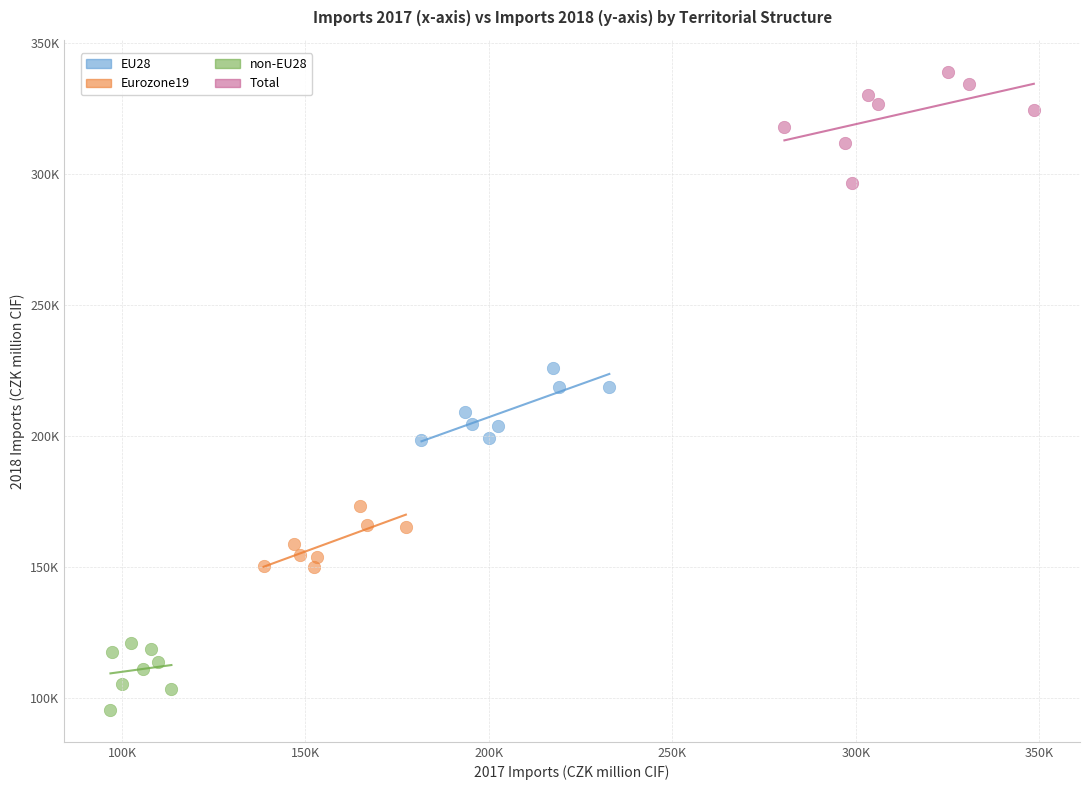

What are all the series names shown in the legend?

EU28, Eurozone19, non-EU28, Total